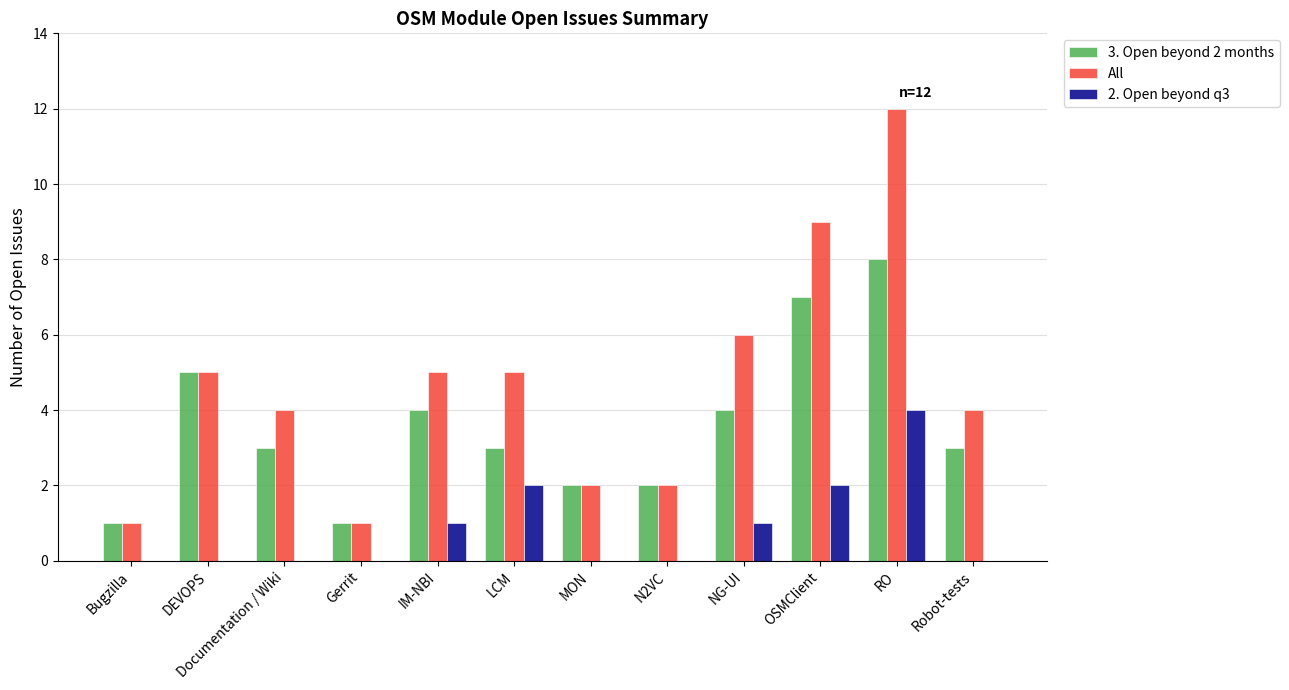

How many series are shown in this chart?

3